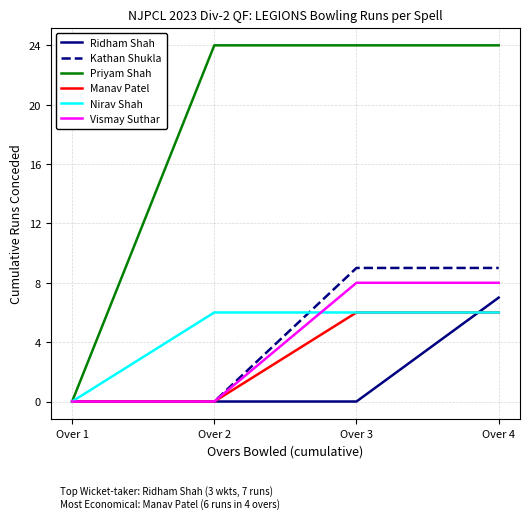

What is the difference between the highest and lowest values at Over 4?

18